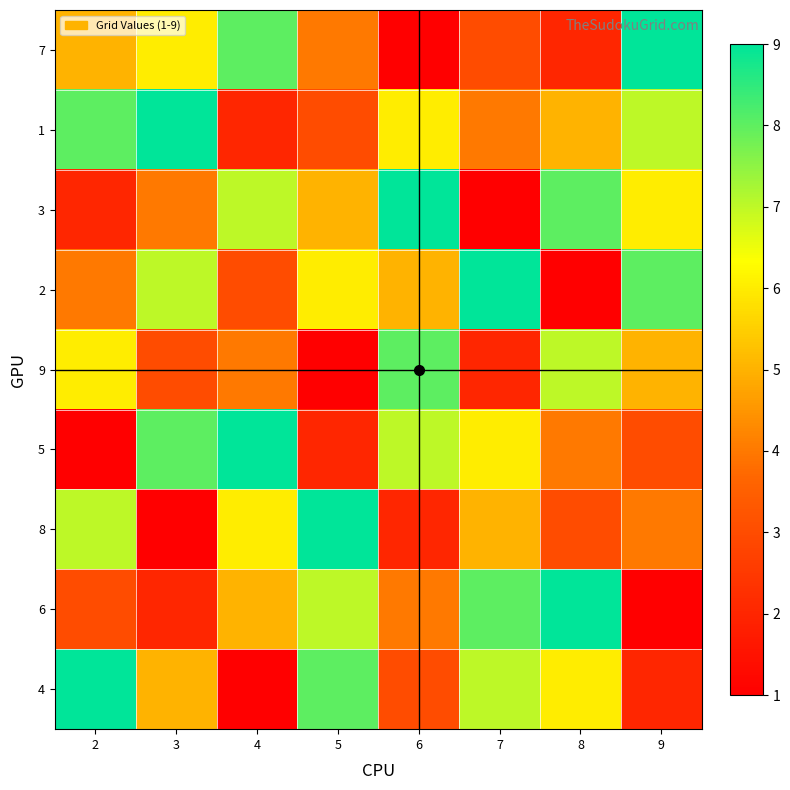

What is the spread (max minus min) of values at 6?

8